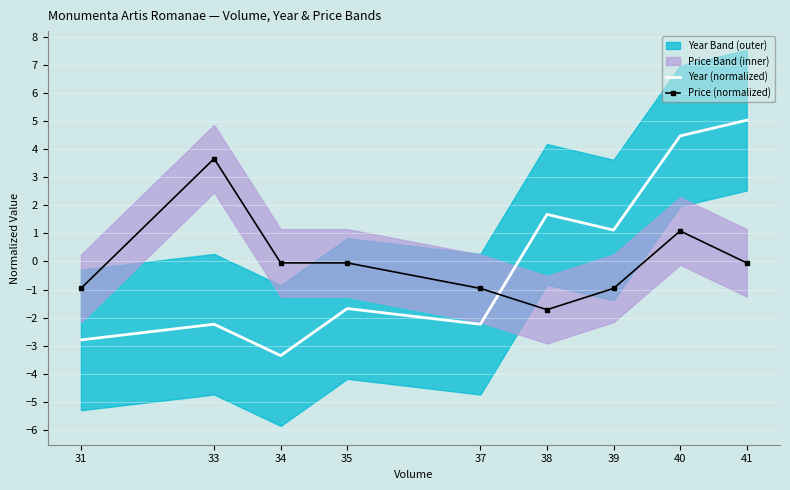

How many data points does each series have?

9